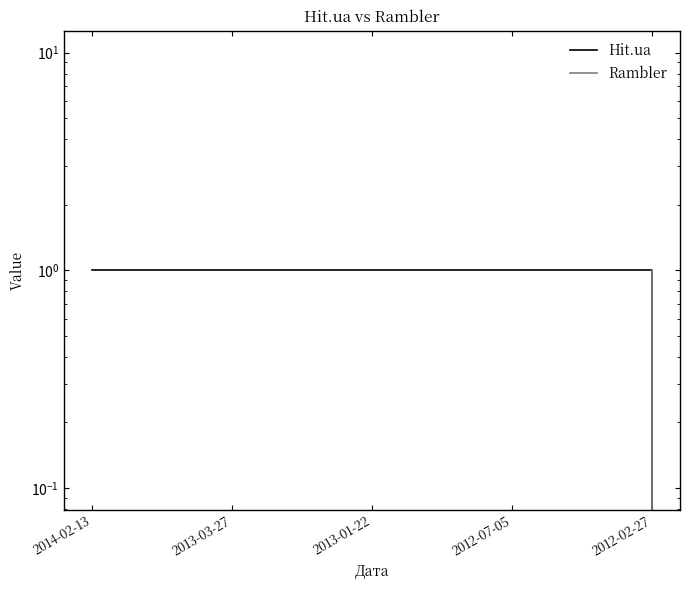

What is the average value of the Hit.ua series?

1